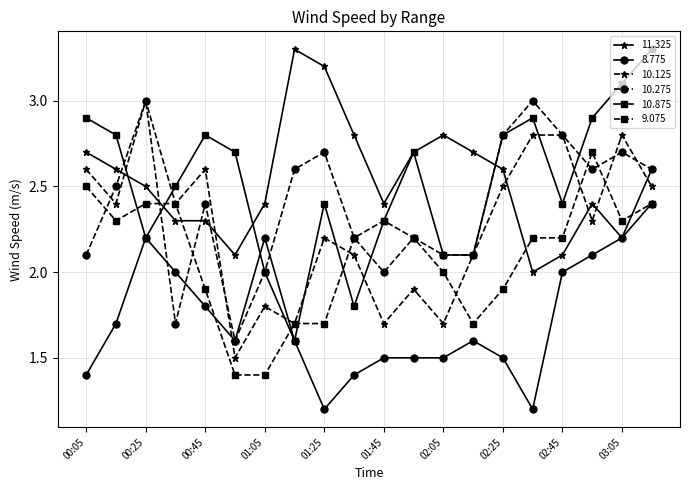

What is the smallest value displayed?

1.2